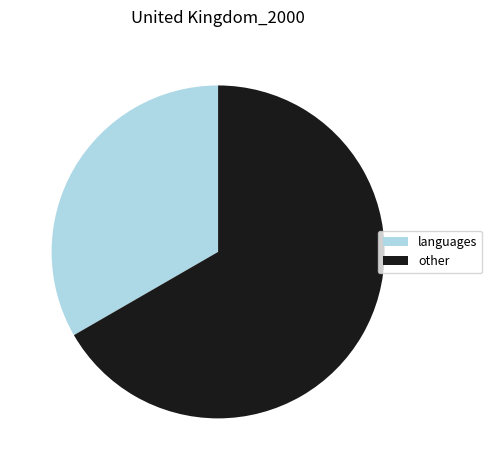

Between other and languages, which is larger?

other